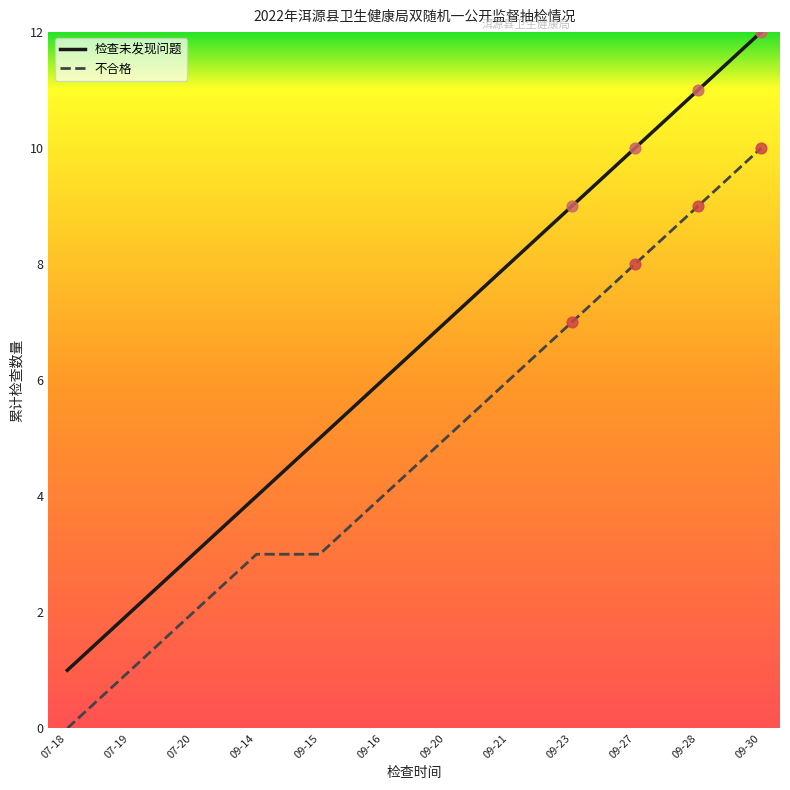

What are all the series names shown in the legend?

检查未发现问题, 不合格